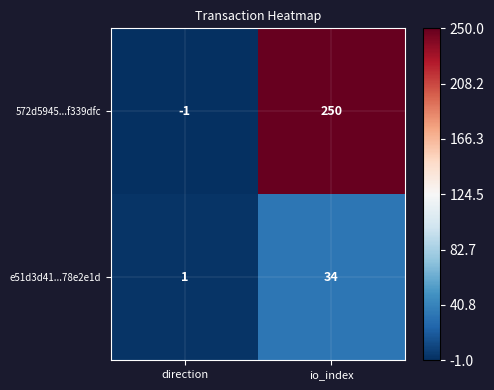

Reading left to right, transcribe all the data shown in this chart.

572d5945...f339dfc: direction=-1	io_index=250
e51d3d41...78e2e1d: direction=1	io_index=34